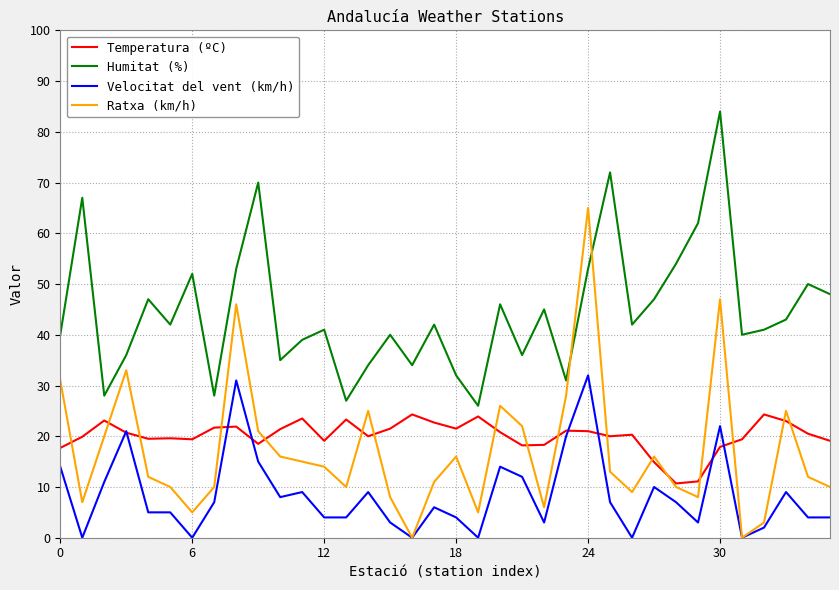

True or false: Humitat (%) and Velocitat del vent (km/h) intersect in this chart.

False